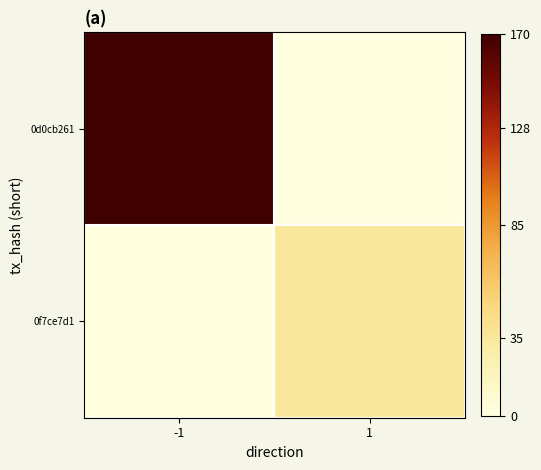

At how many categories does at least one series exceed 95?

1